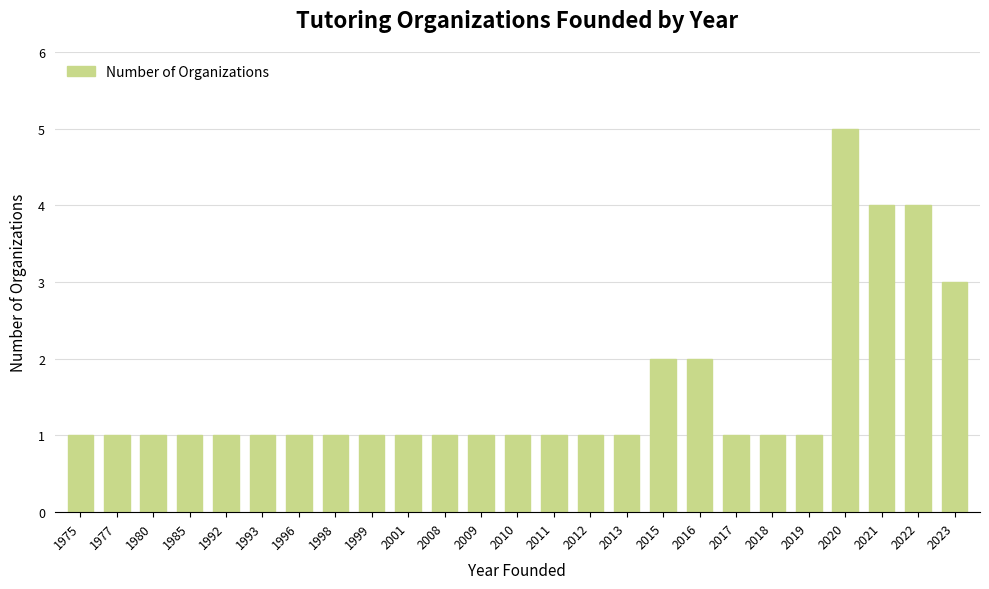

Reading left to right, transcribe all the data shown in this chart.

1	1	1	1	1	1	1	1	1	1	1	1	1	1	1	1	2	2	1	1	1	5	4	4	3